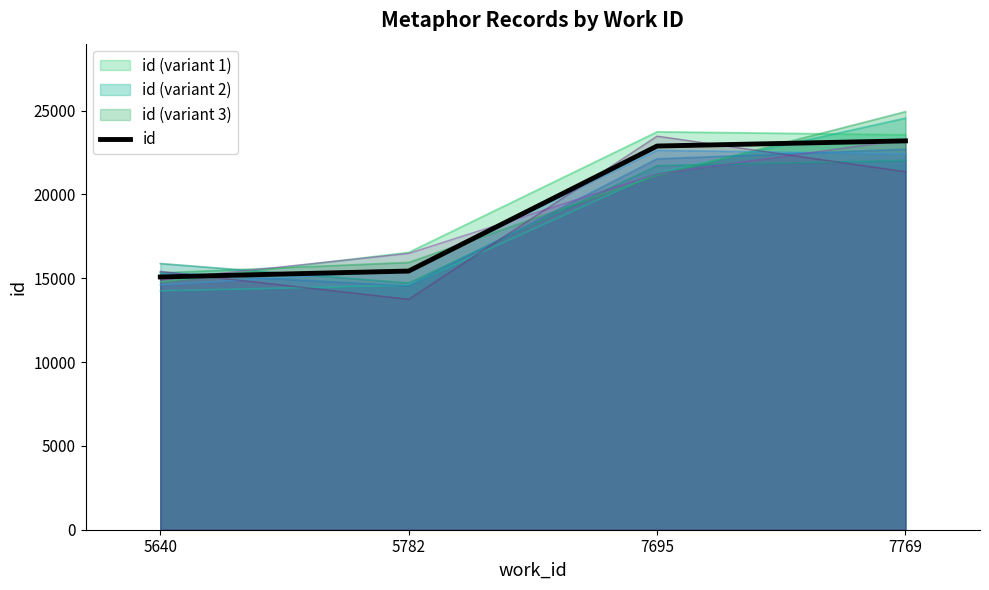

What value does the id (variant 1) series have at 5640?

14773.4